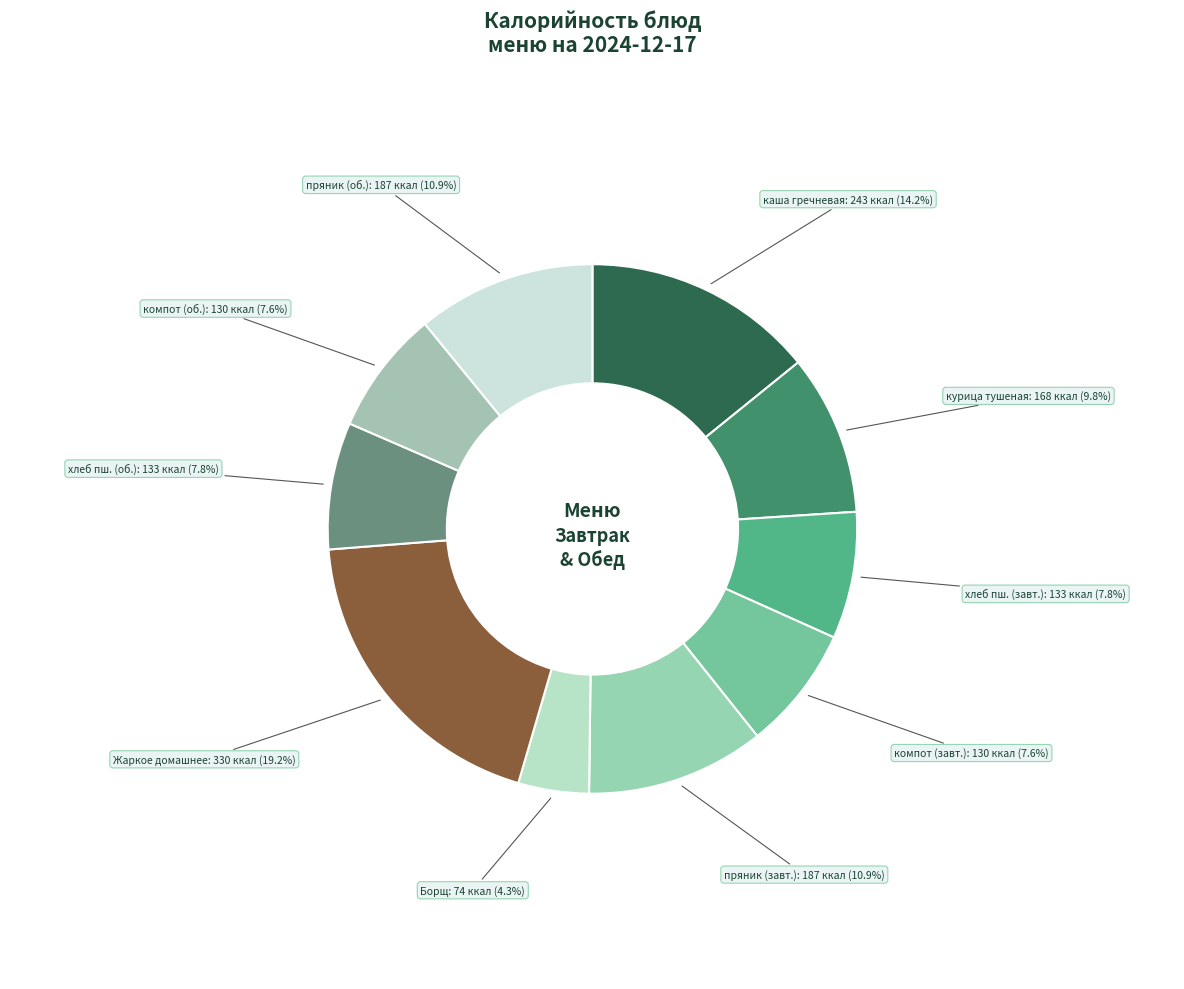

Count the number of slices in the pie.

10